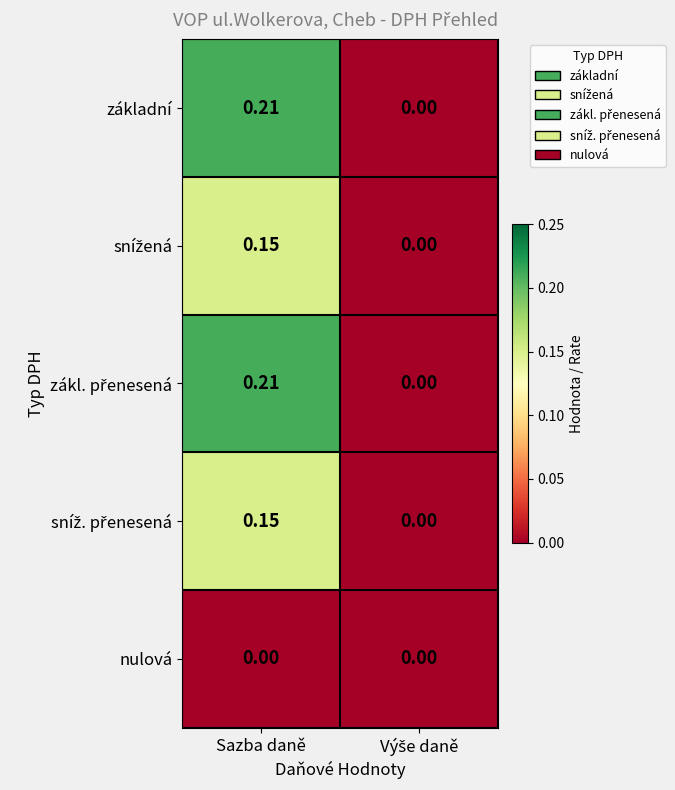

At which category is the sum across all series the highest?

Sazba daně